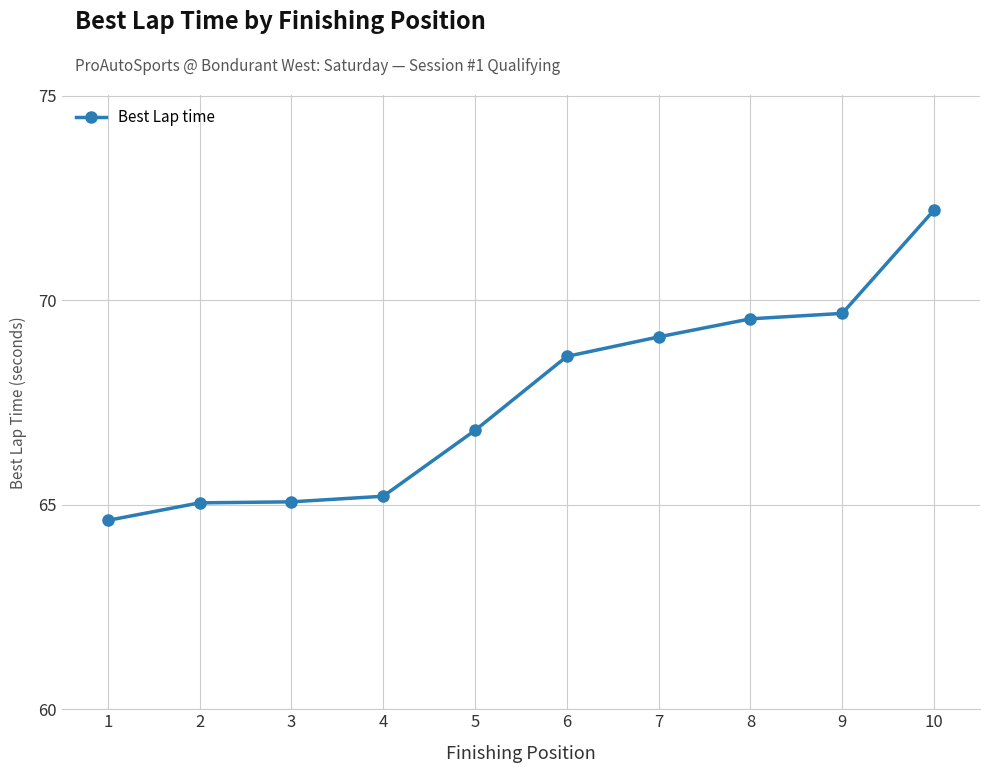

Approximately how many times larger is the value at 4 compared to 7?

0.9